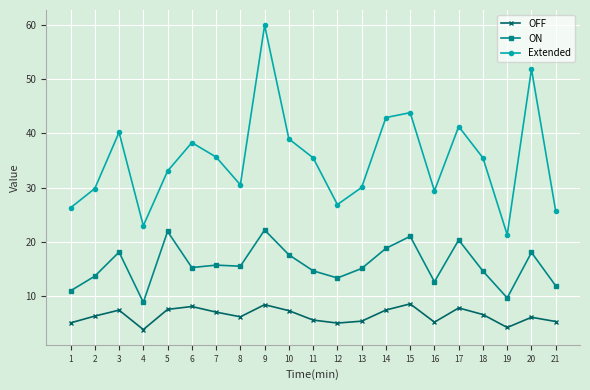

Is it true that OFF equals 3.3 at 7?

False